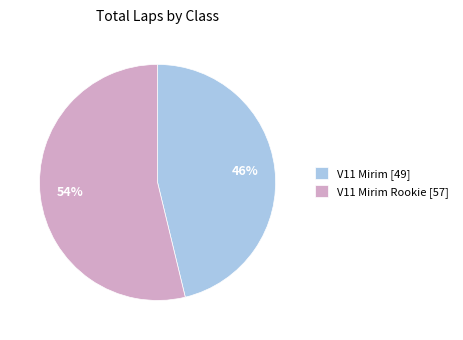

Approximately how many times larger is the value at V11 Mirim [49] compared to V11 Mirim Rookie [57]?

0.9